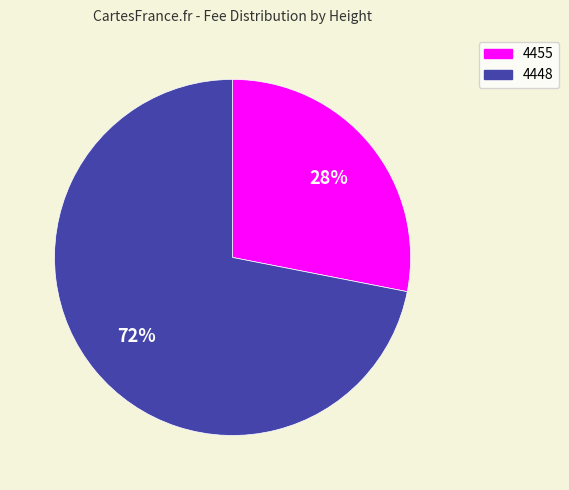

To the nearest percent, what is the average slice percentage?

50%